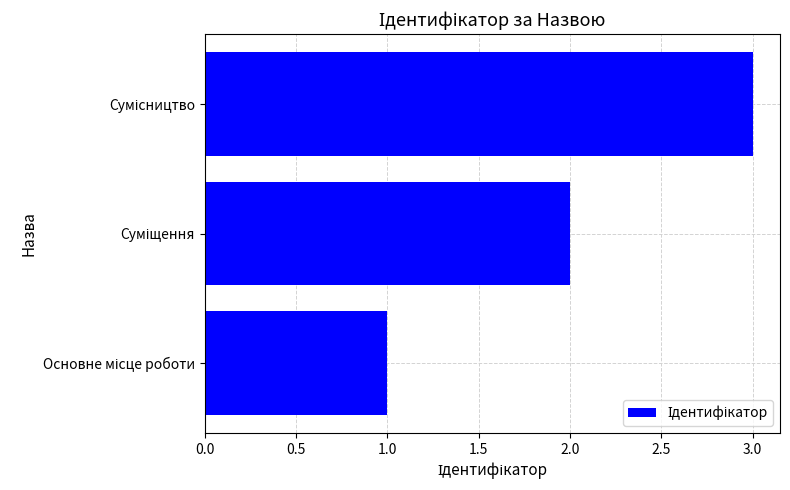

What is the sum of all values?

6